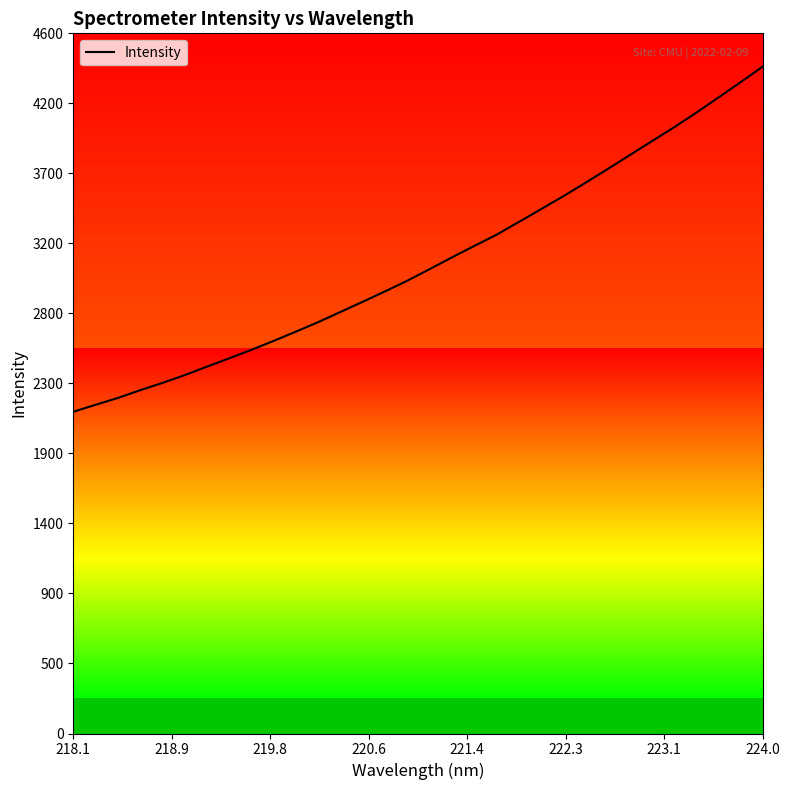

The value at 13 is 1067.0. True or false?

False